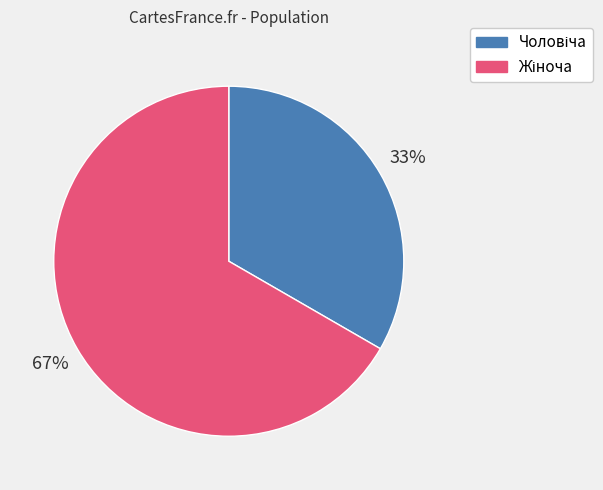

To the nearest percent, what is the average slice percentage?

50%